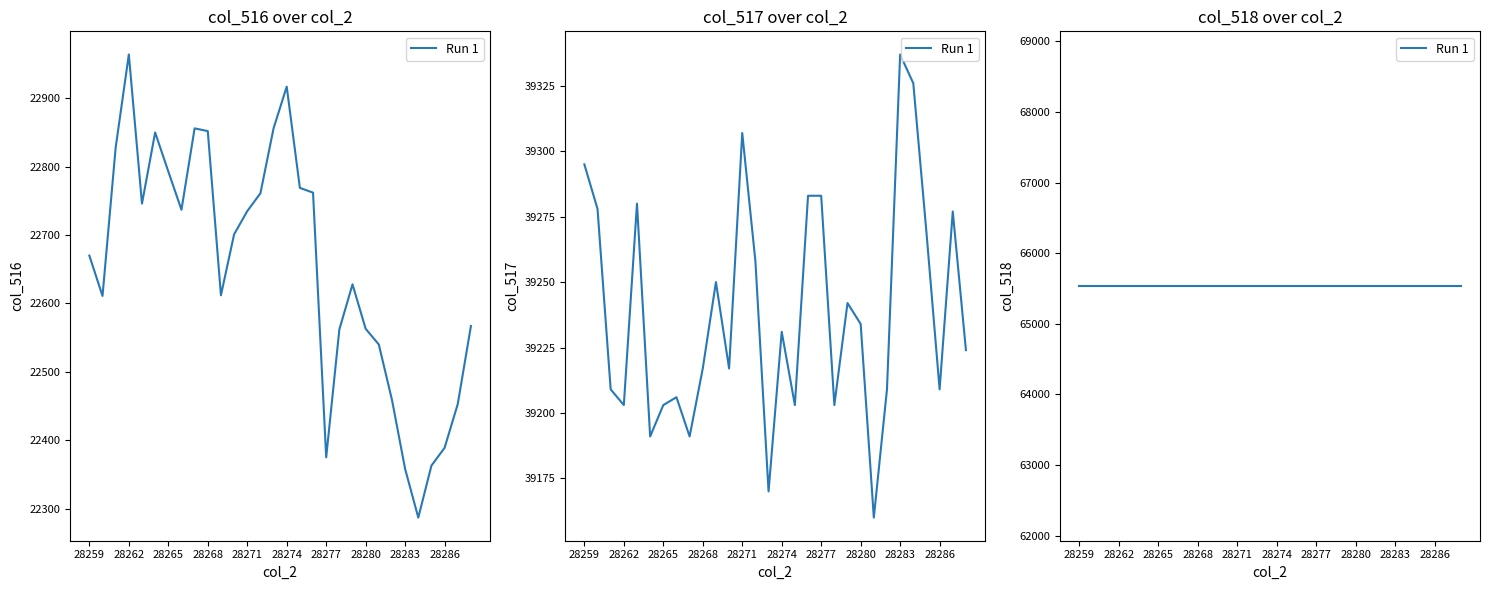

What is the lowest value of the col_516 series?

22287